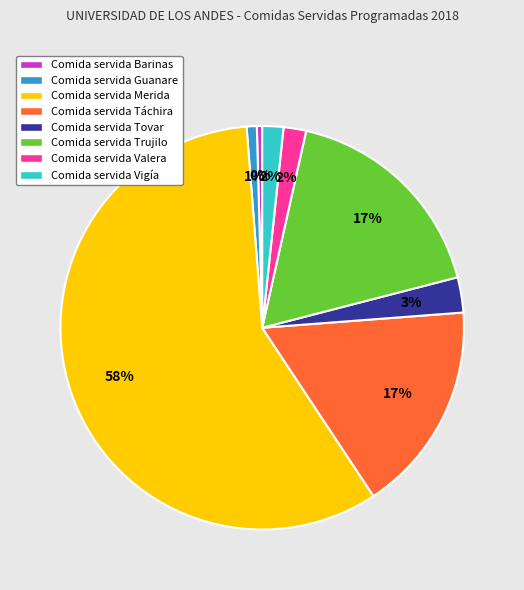

What is the majority slice?

Comida servida Merida